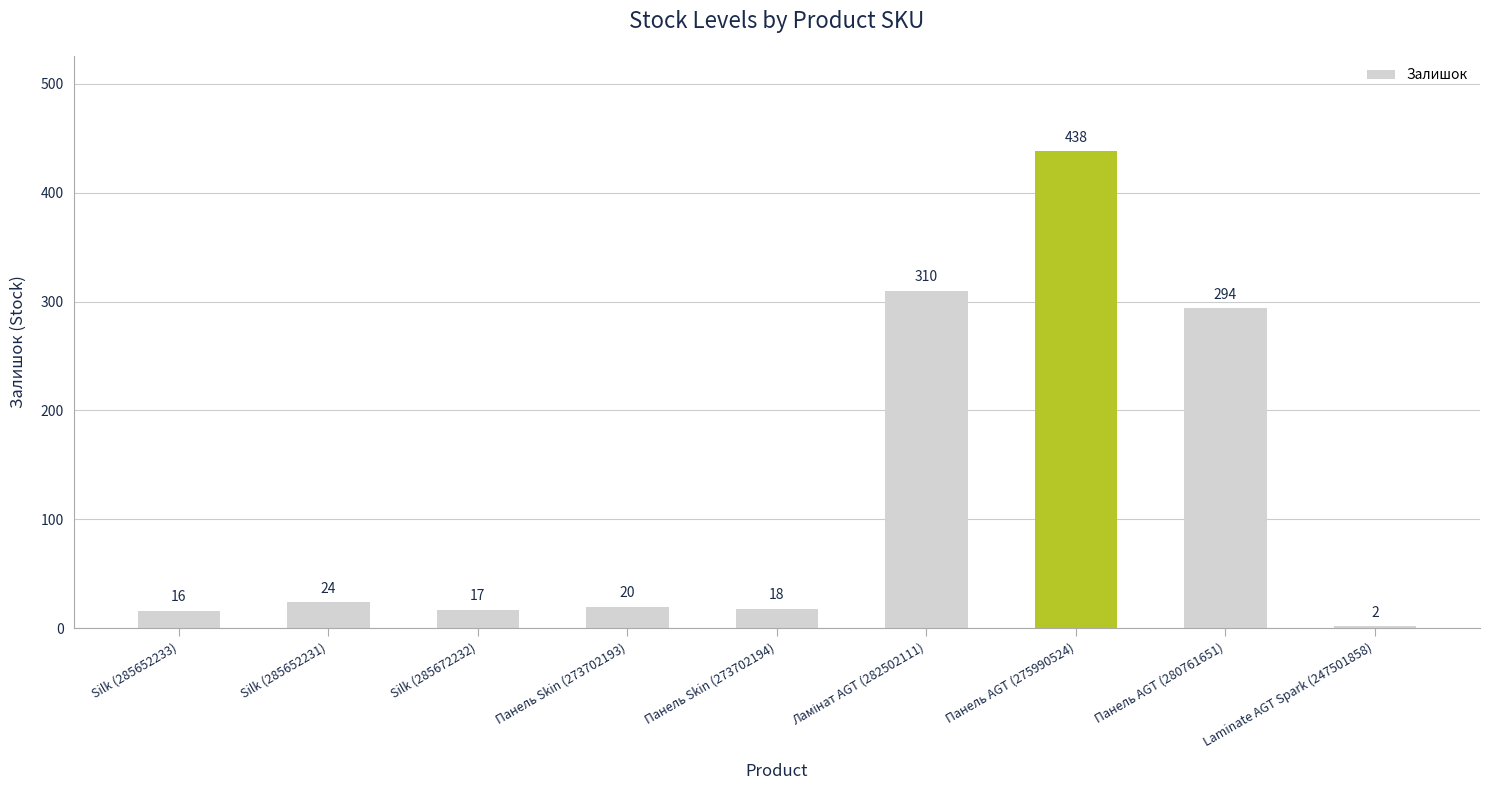

Where does the data first go above 20?

Silk (285652231)